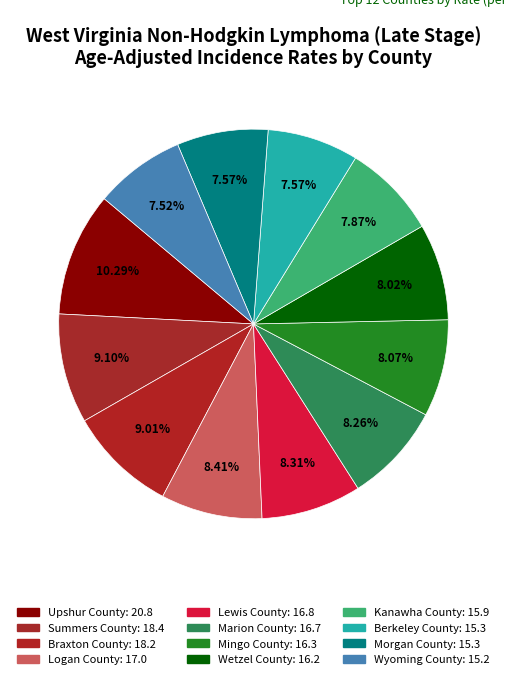

Rank the categories by value from highest to lowest.

Upshur County, Summers County, Braxton County, Logan County, Lewis County, Marion County, Mingo County, Wetzel County, Kanawha County, Berkeley County, Morgan County, Wyoming County